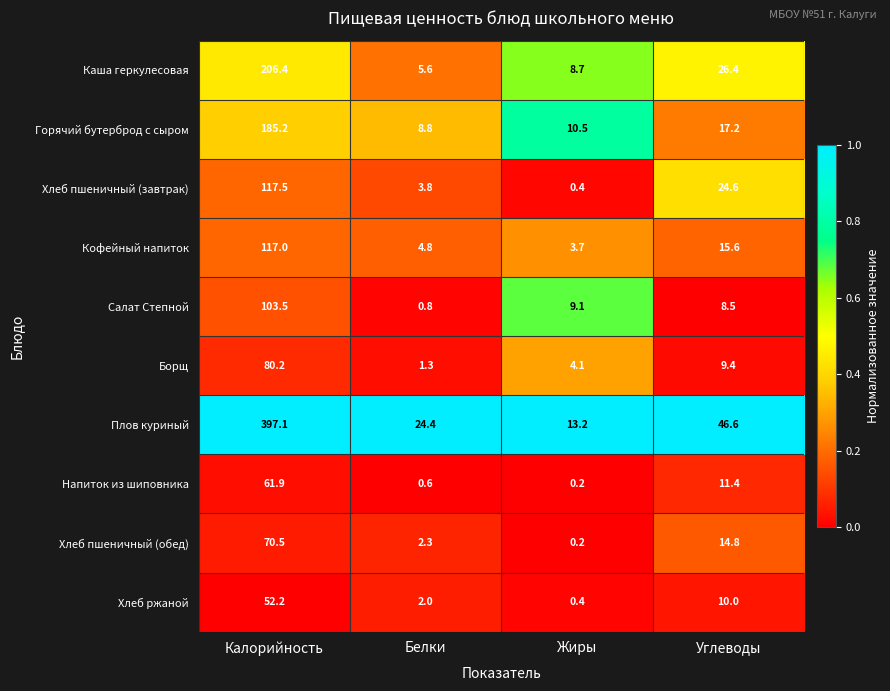

Which category has the lowest value in the Хлеб ржаной series?

Жиры